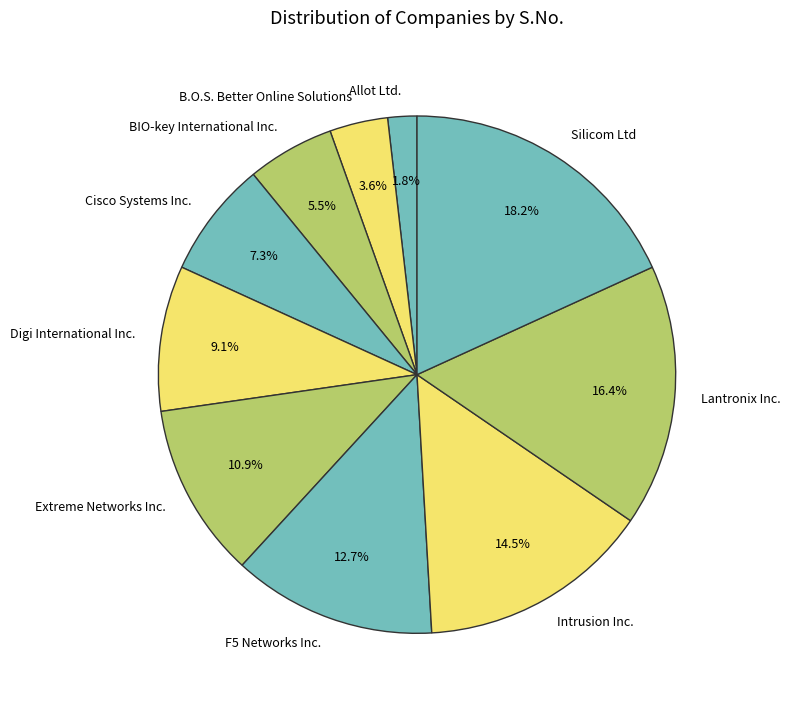

Which has a higher value, B.O.S. Better Online Solutions or Intrusion Inc.?

Intrusion Inc.